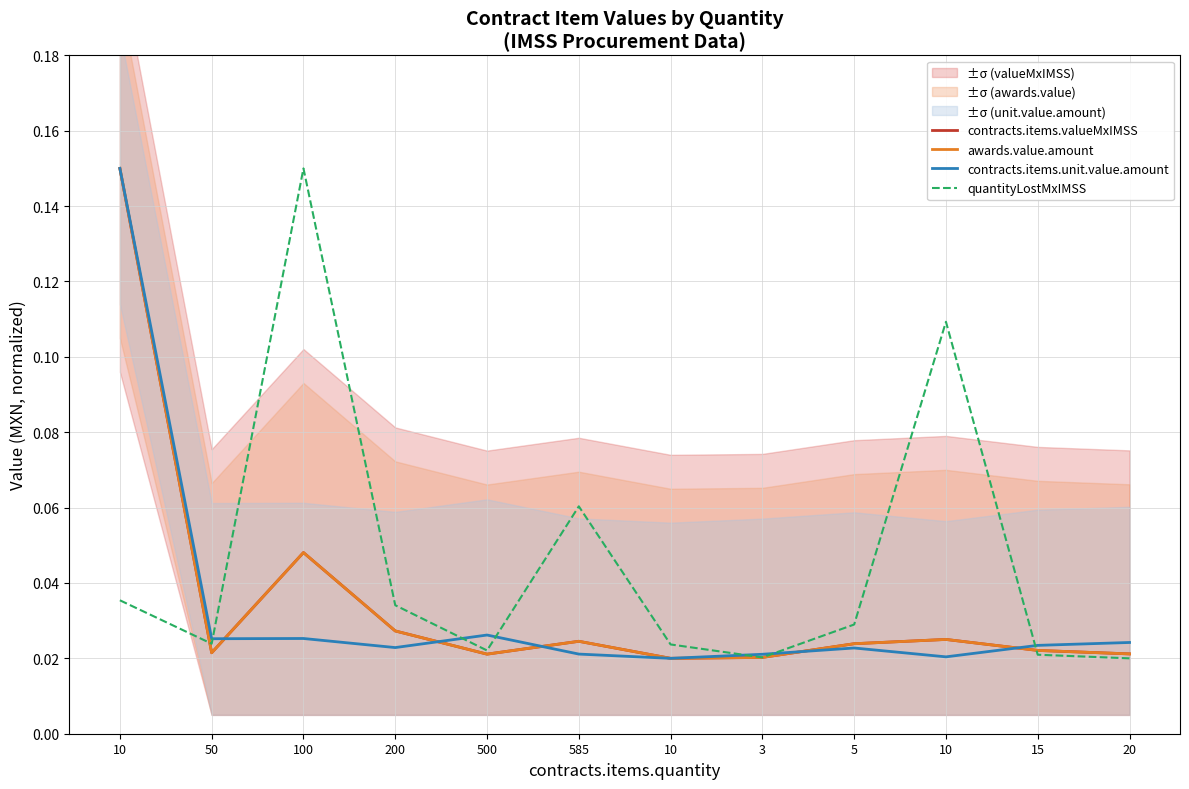

Count the contracts.items.valueMxIMSS values in the range 0 to 1.

12